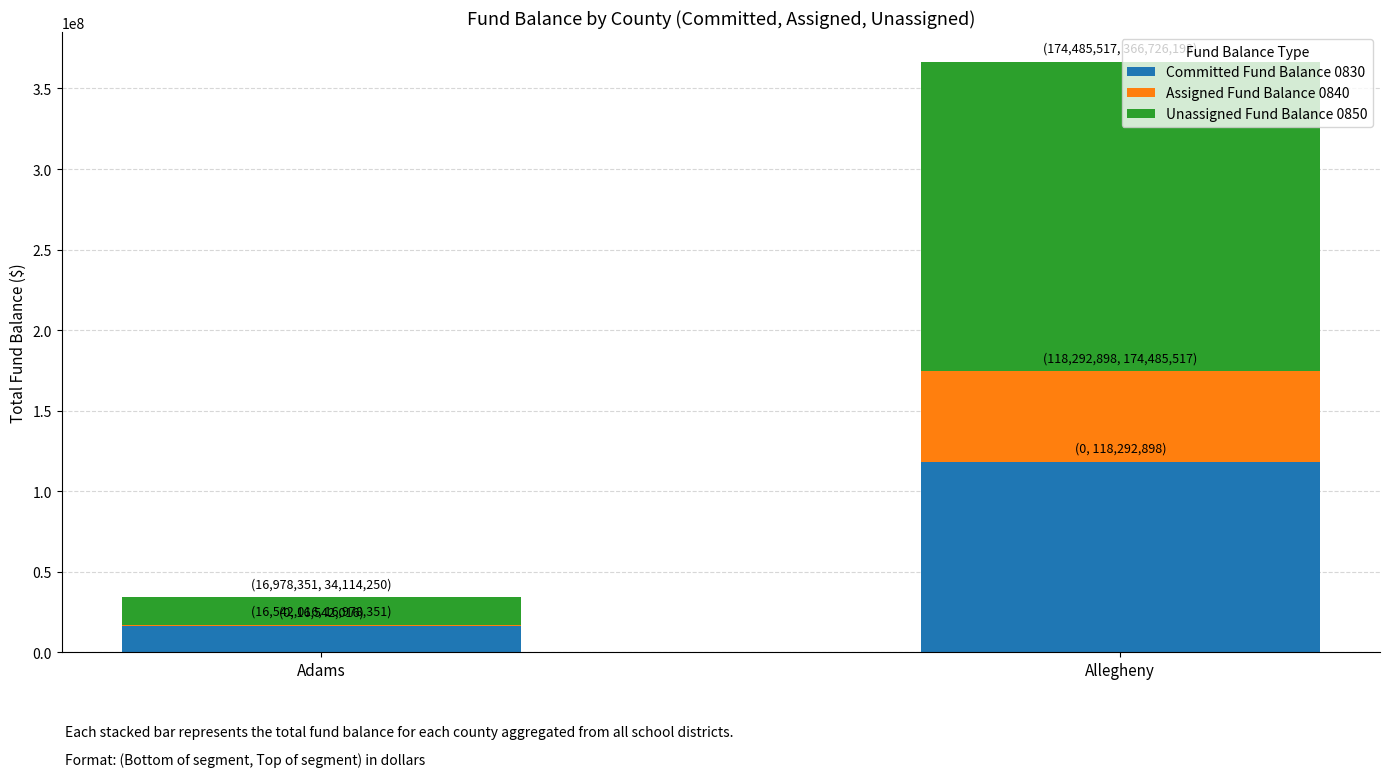

What is the total value across all series at Adams?

34114250